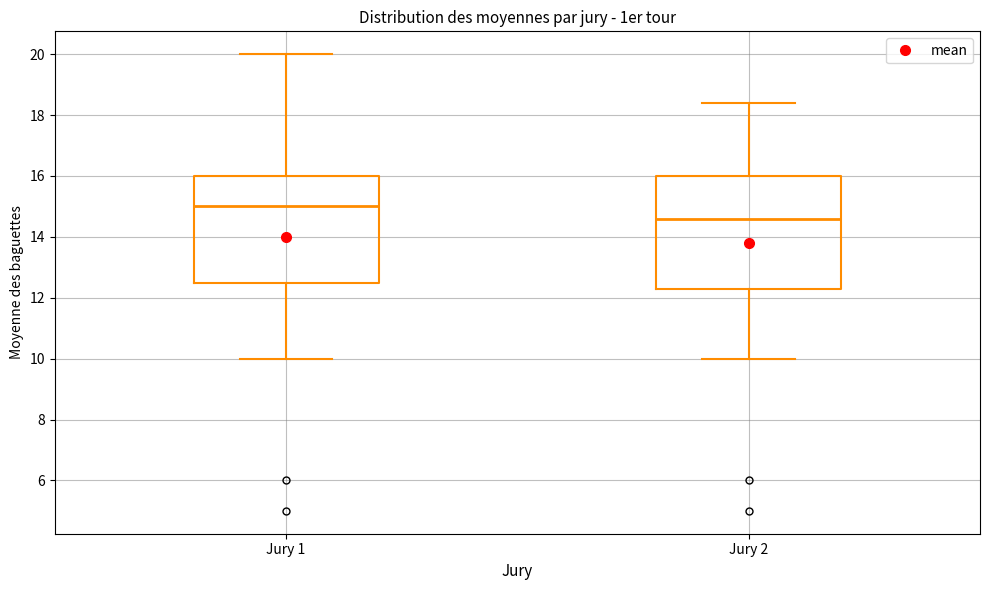

Where does the upper whisker of the box for Jury 2 end on the y-axis? The values are not printed on the chart, so give them approximately, as read against the axis.

18.4